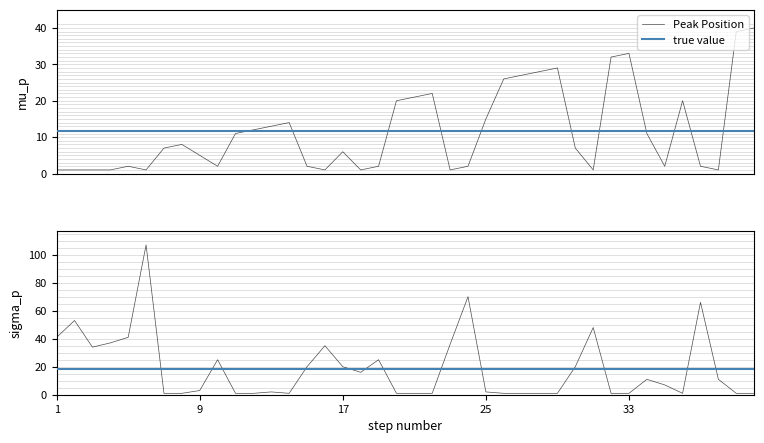

What is the maximum value for Peak Position?

40